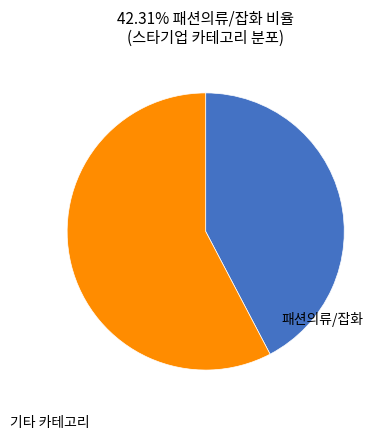

Does any single category account for the majority?

Yes